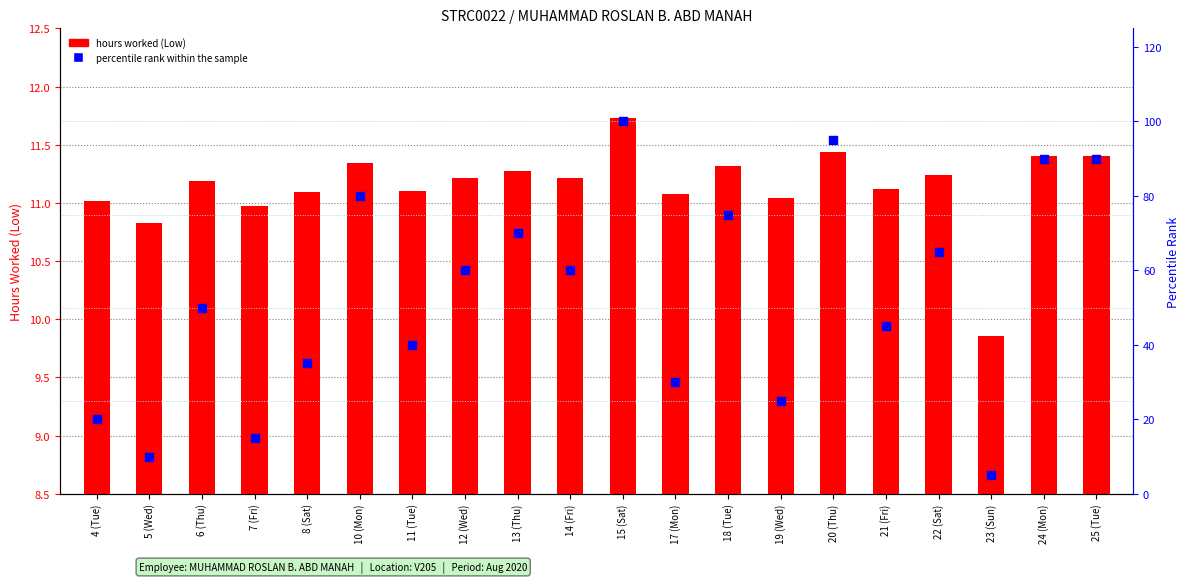

Which series contains the lowest Y value?

percentile rank within the sample